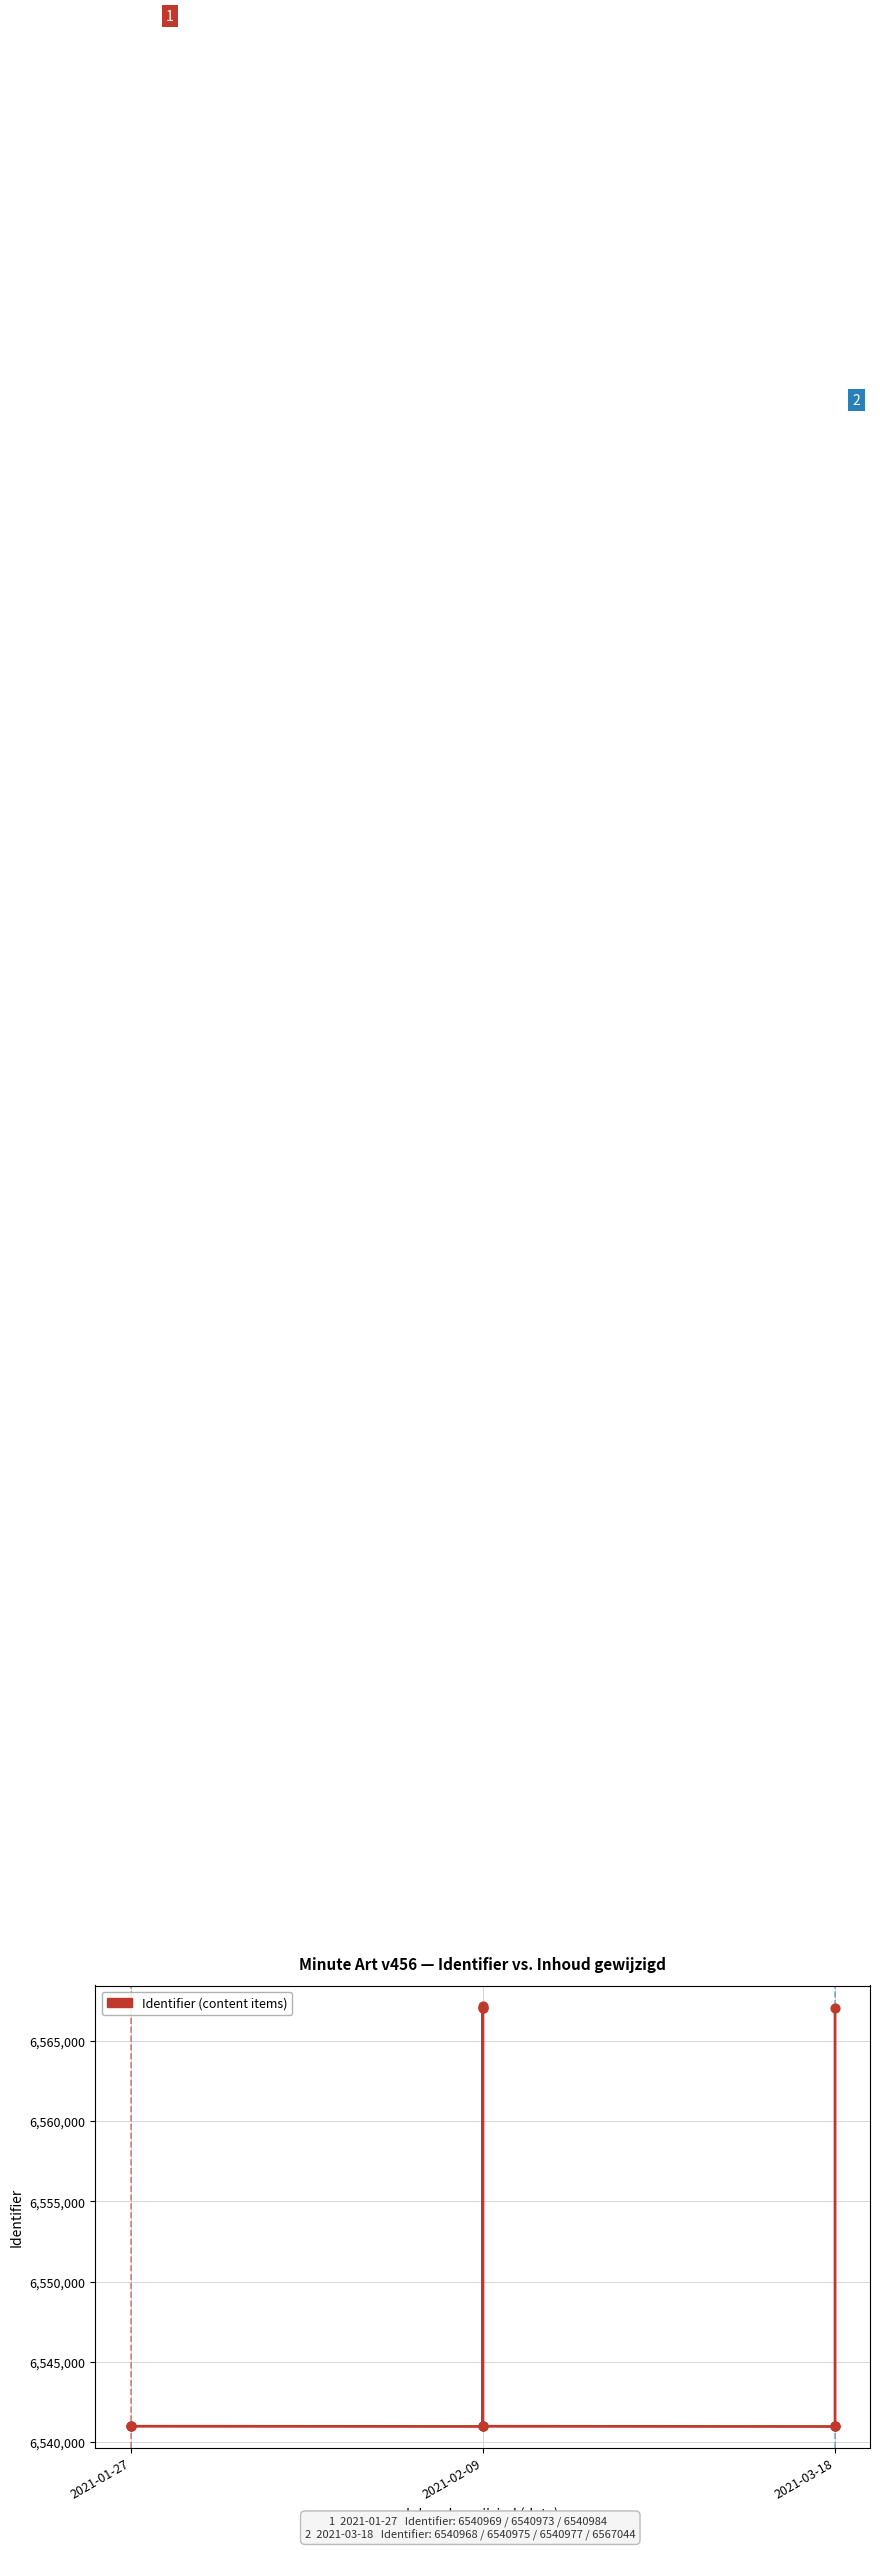

Between 2021-01-27 and 8, which is larger?

8